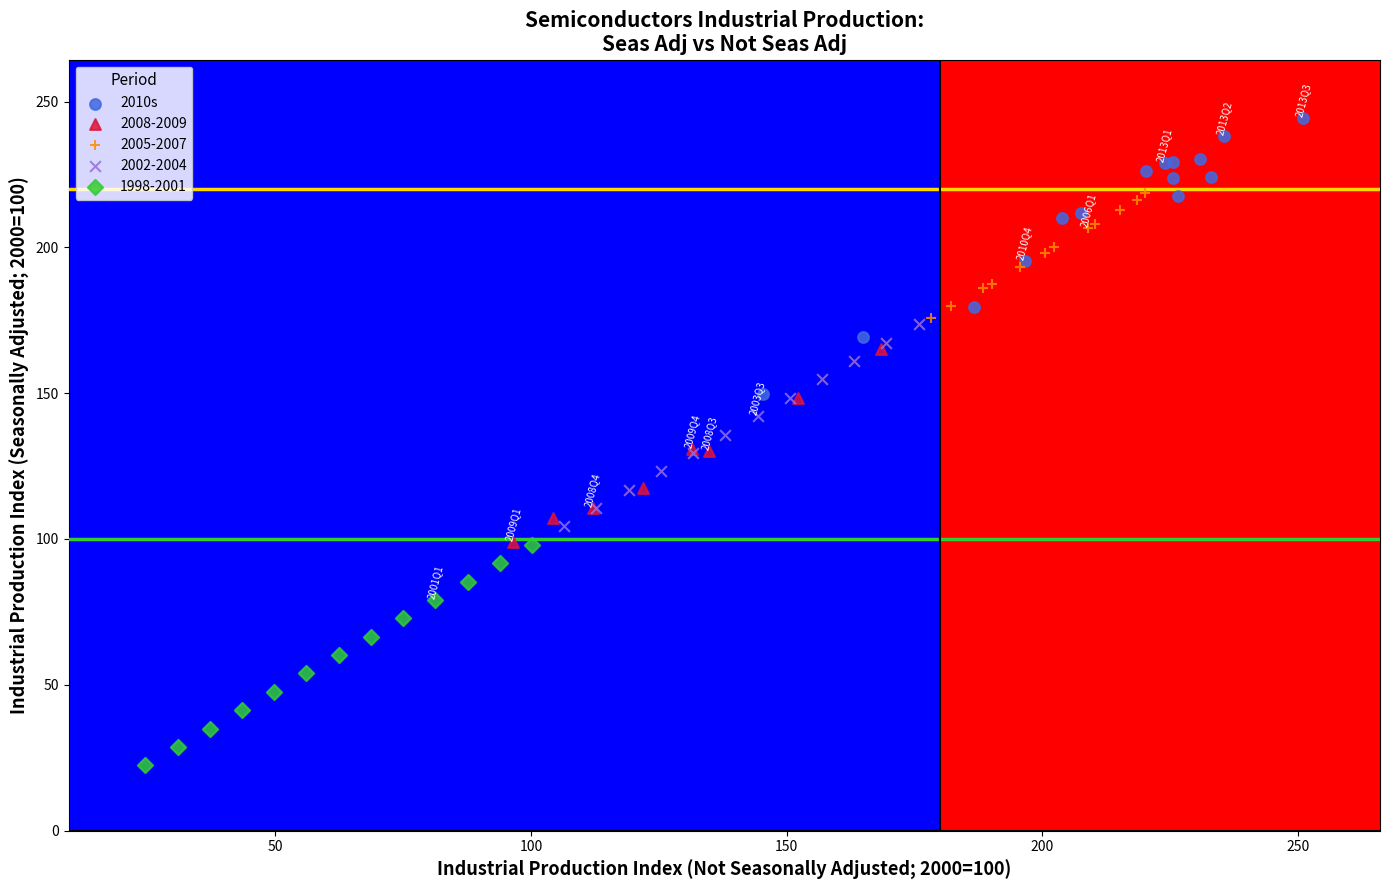

Which series contains the highest Y value?

2010s